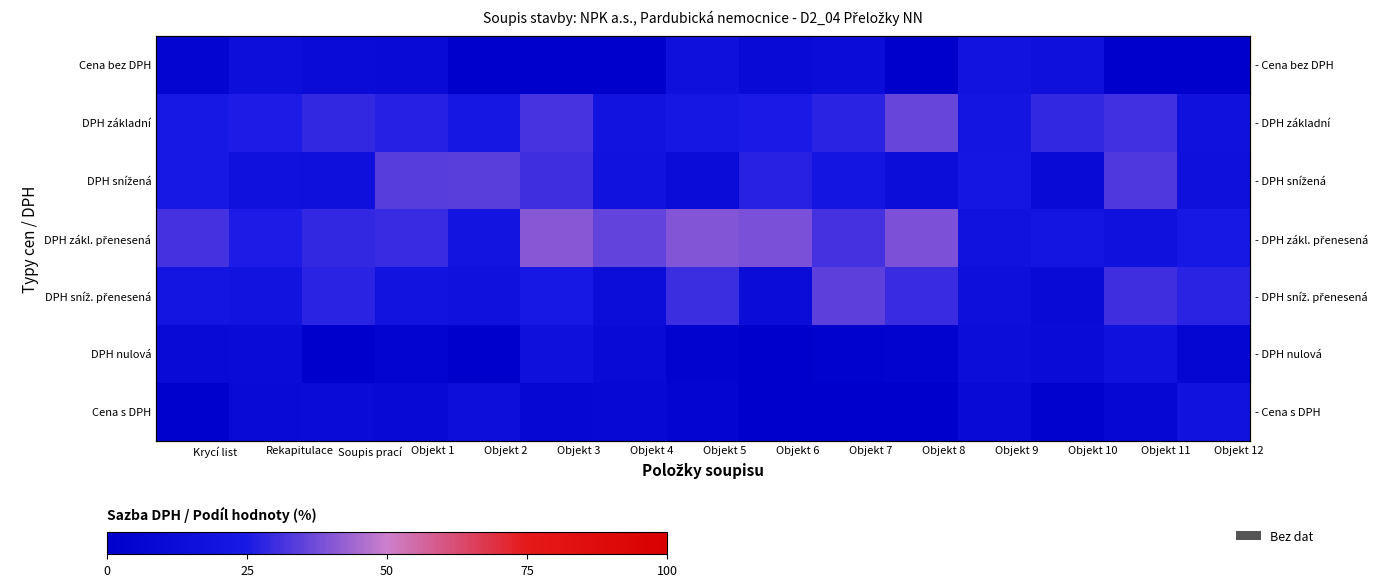

The DPH nulová series shows 10.6 at Objekt 4. True or false?

True